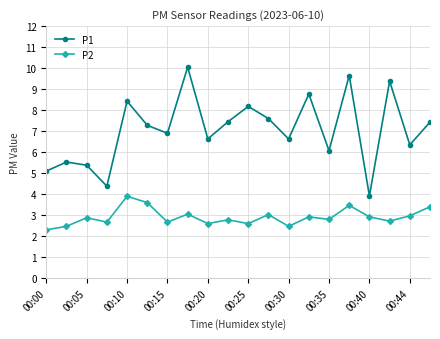

What is the value of the P1 point at the 14th from the left?

8.8